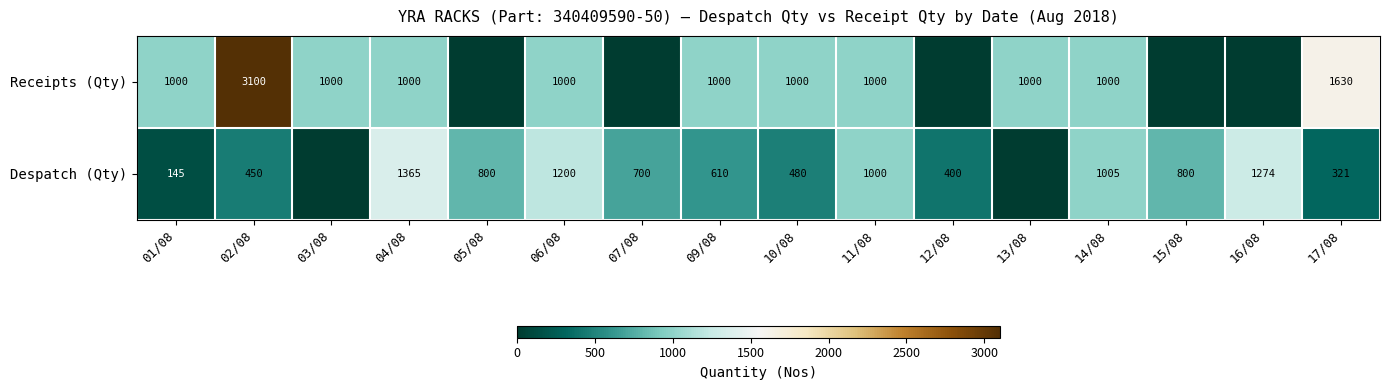

What is the total value across all series at 11/08?

2000